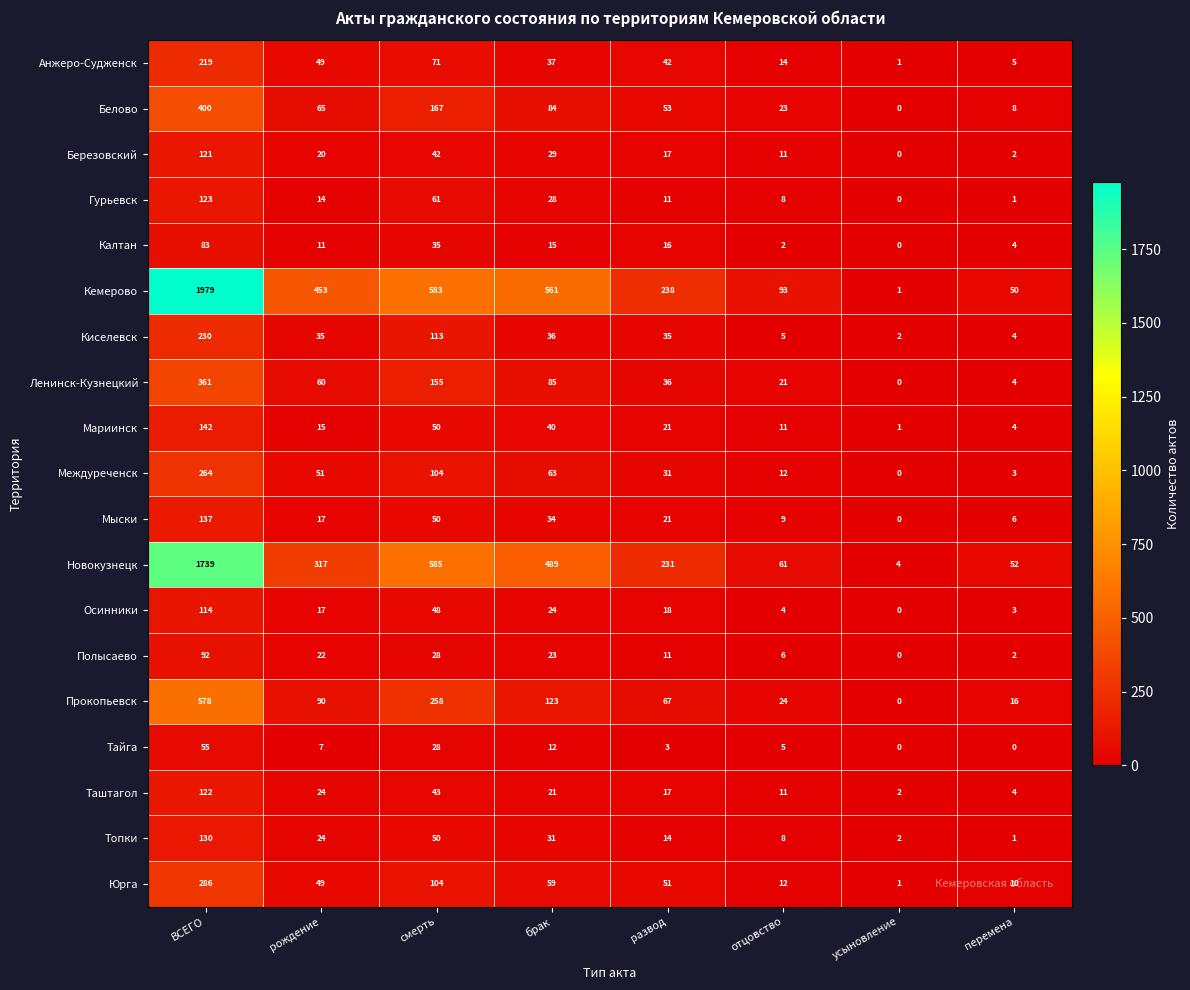

What is the sum of the Березовский values at ВСЕГО and перемена?

123